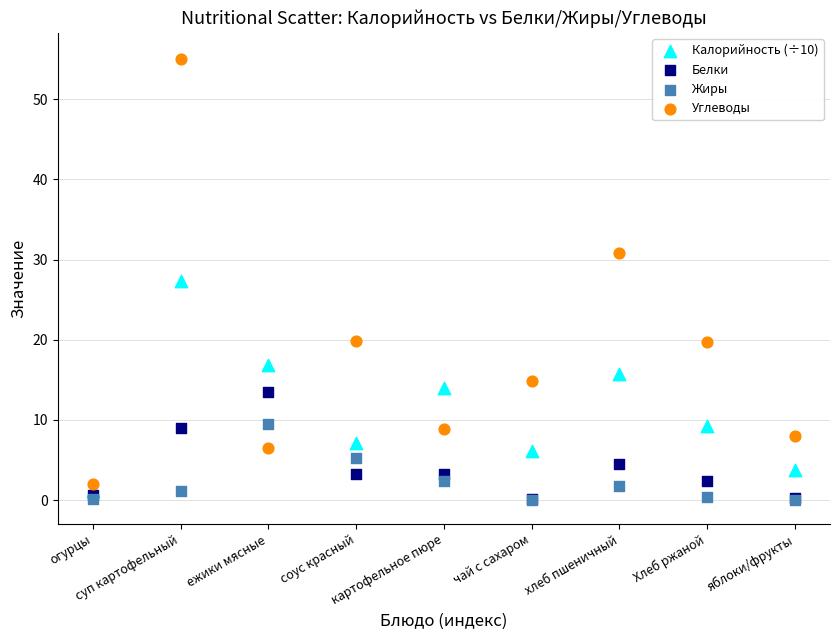

Which series has the widest spread of Y values?

Углеводы